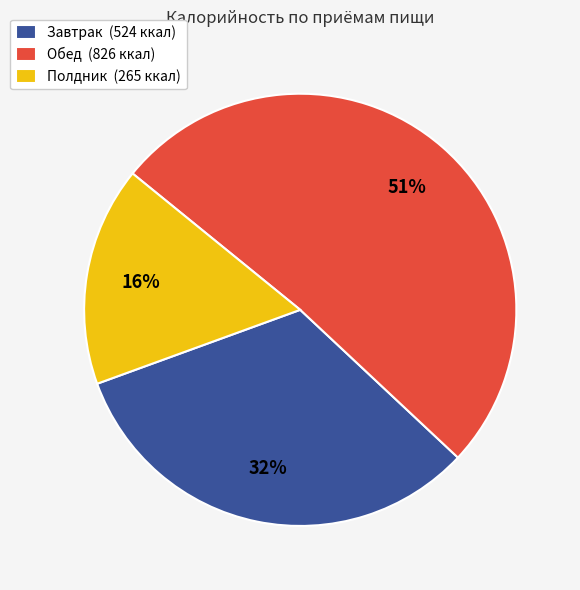

The Полдник (265 ккал) slice represents 28% of the pie. True or false?

False